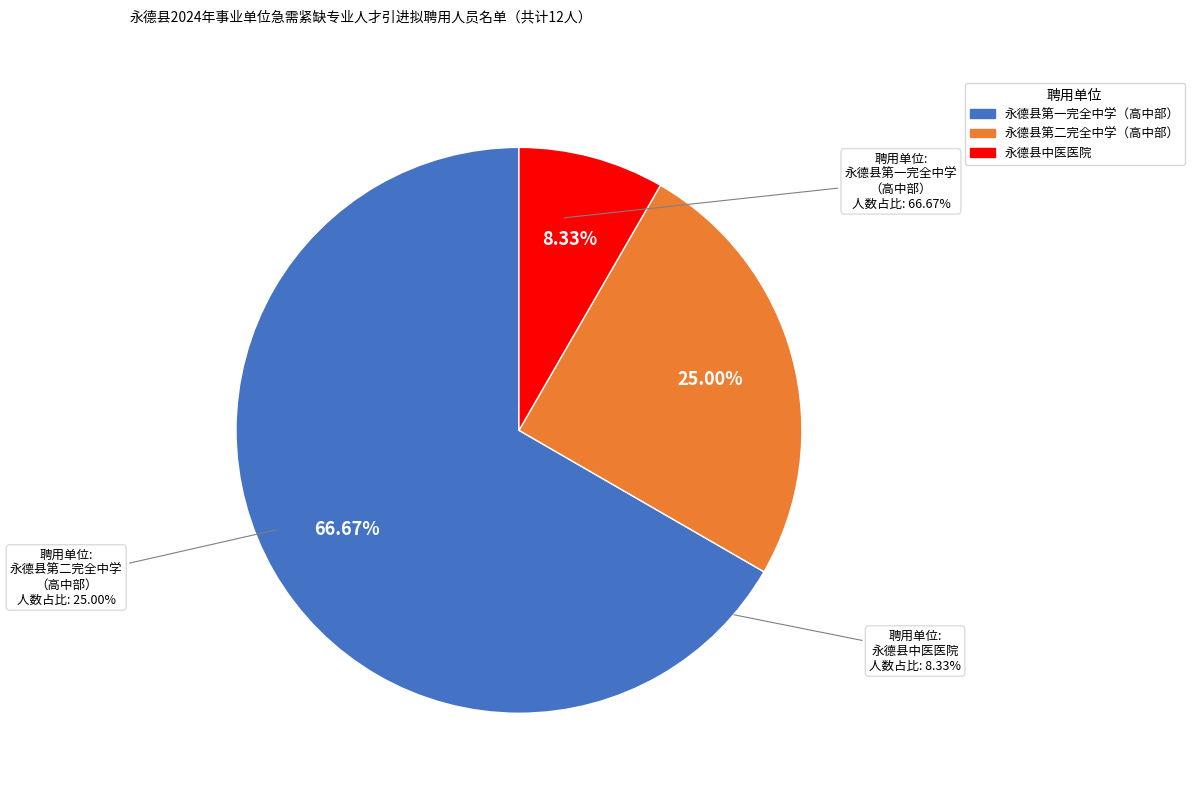

To the nearest percent, what portion does 永德县第二完全中学（高中部） represent?

25%